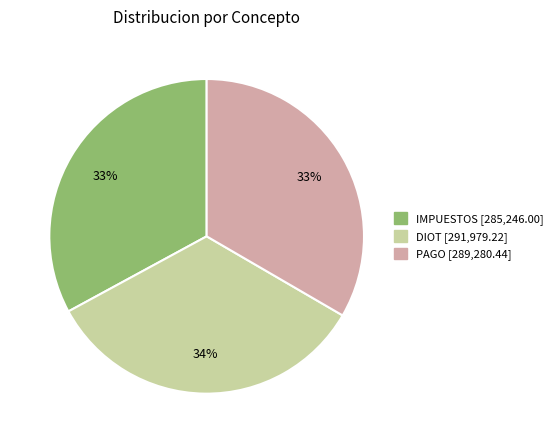

To the nearest percent, what is the combined percentage of DIOT and IMPUESTOS?

67%